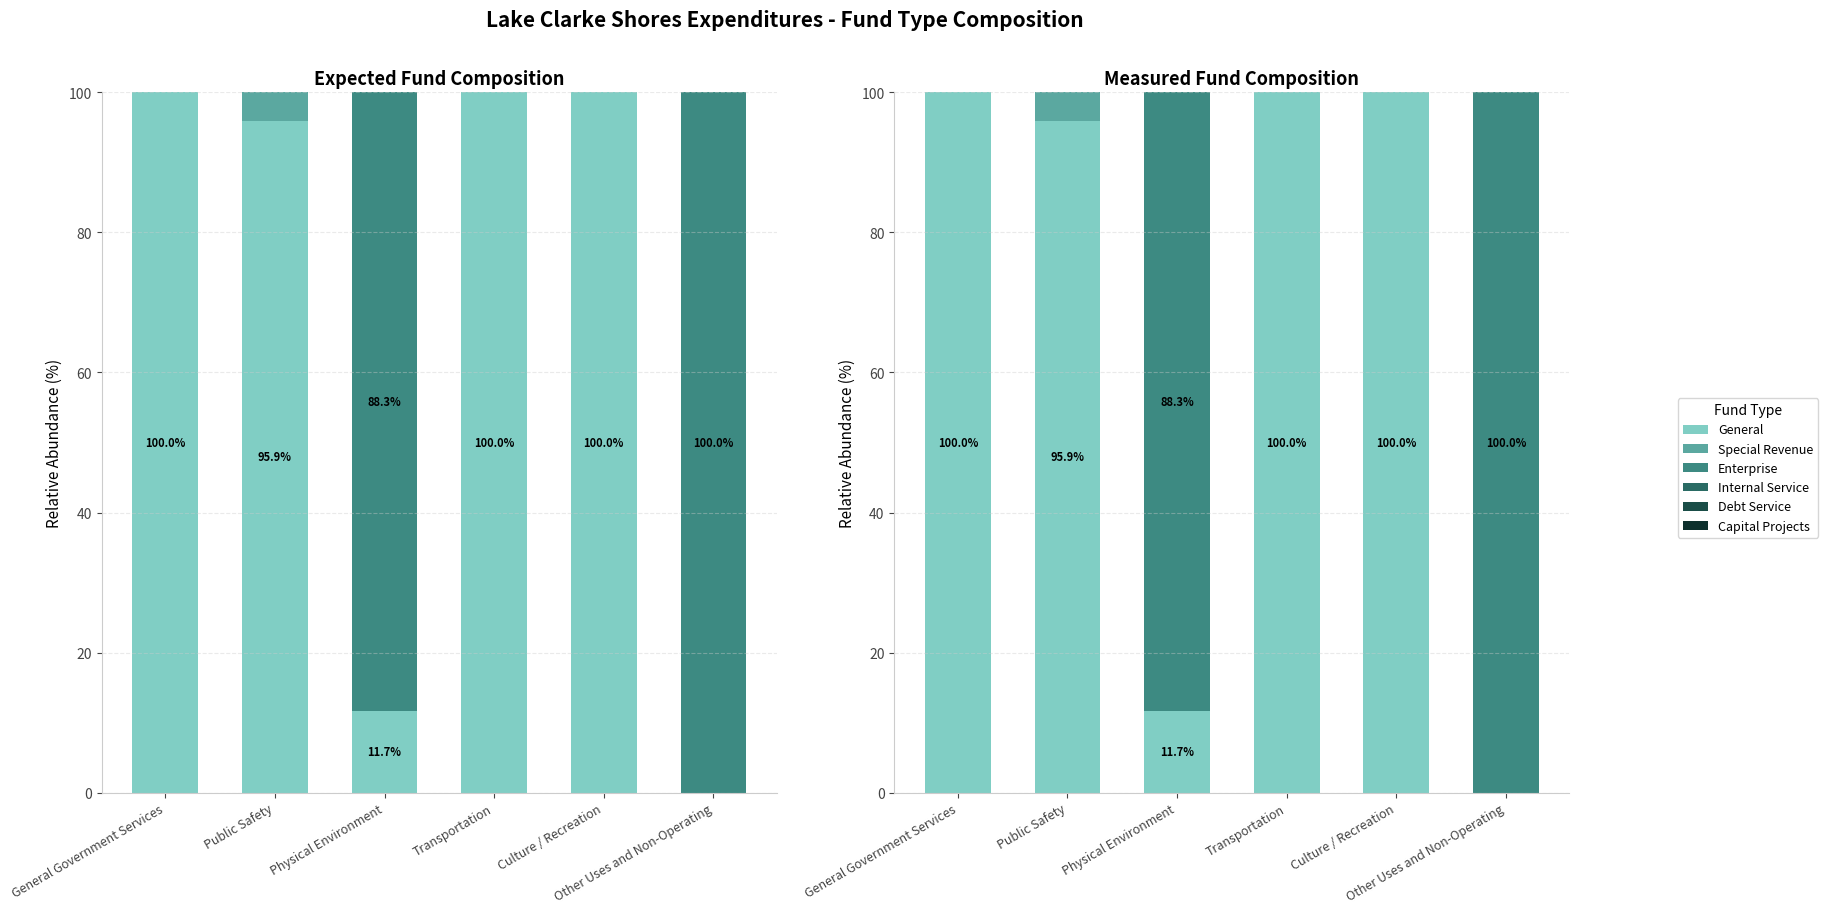

Which series has the widest spread of values?

General